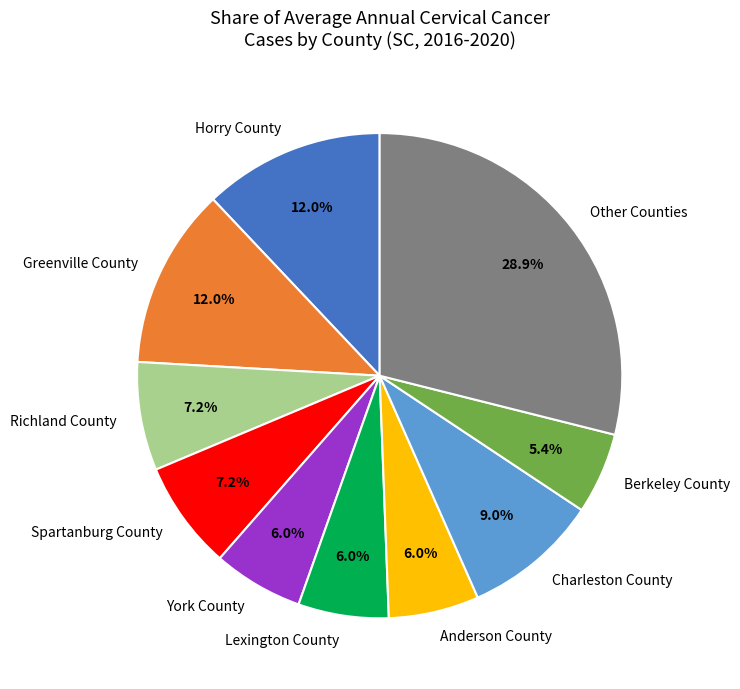

What portion of the pie excludes Lexington County?

94.0%